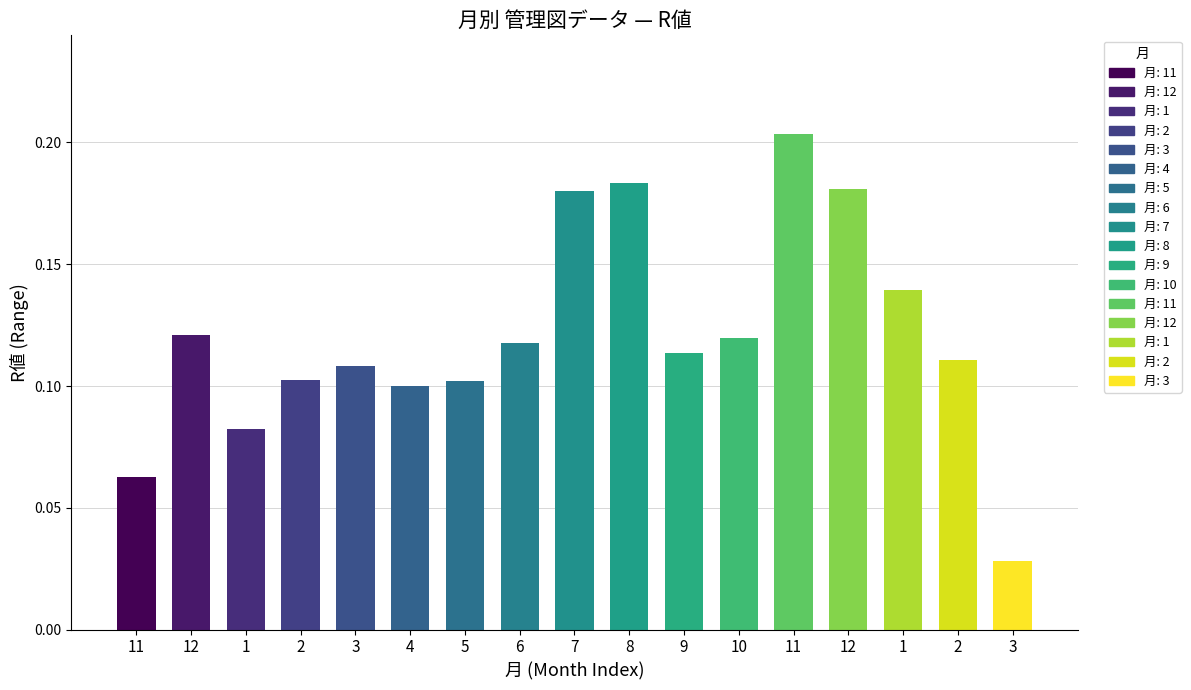

What is the value of the 3rd bar from the left?

0.1